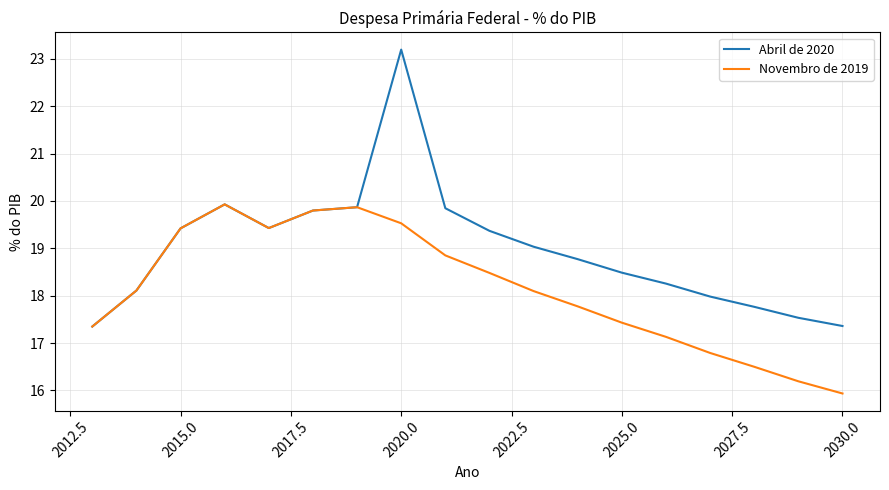

Which series has the widest spread of values?

Abril de 2020